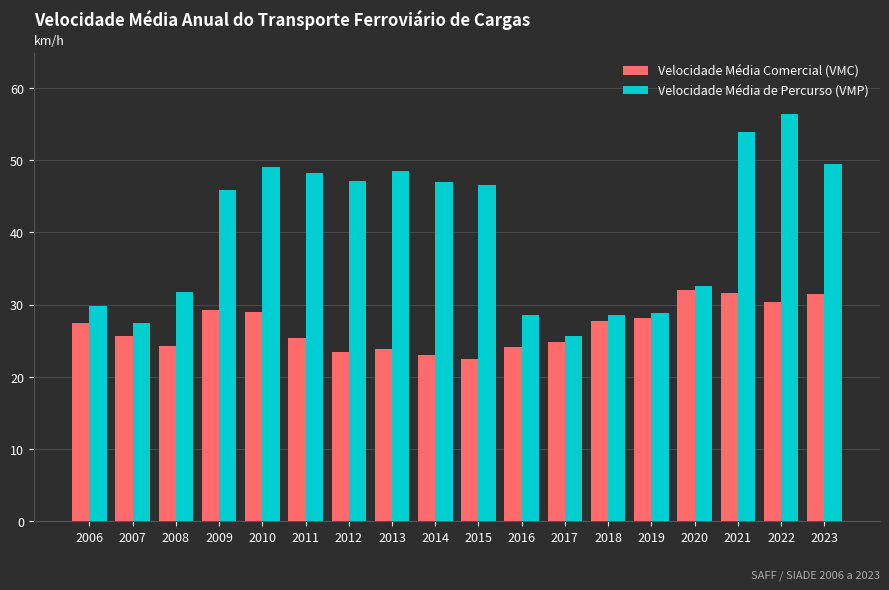

What is the approximate value of Velocidade Média Comercial (VMC) at 2020?

32.0